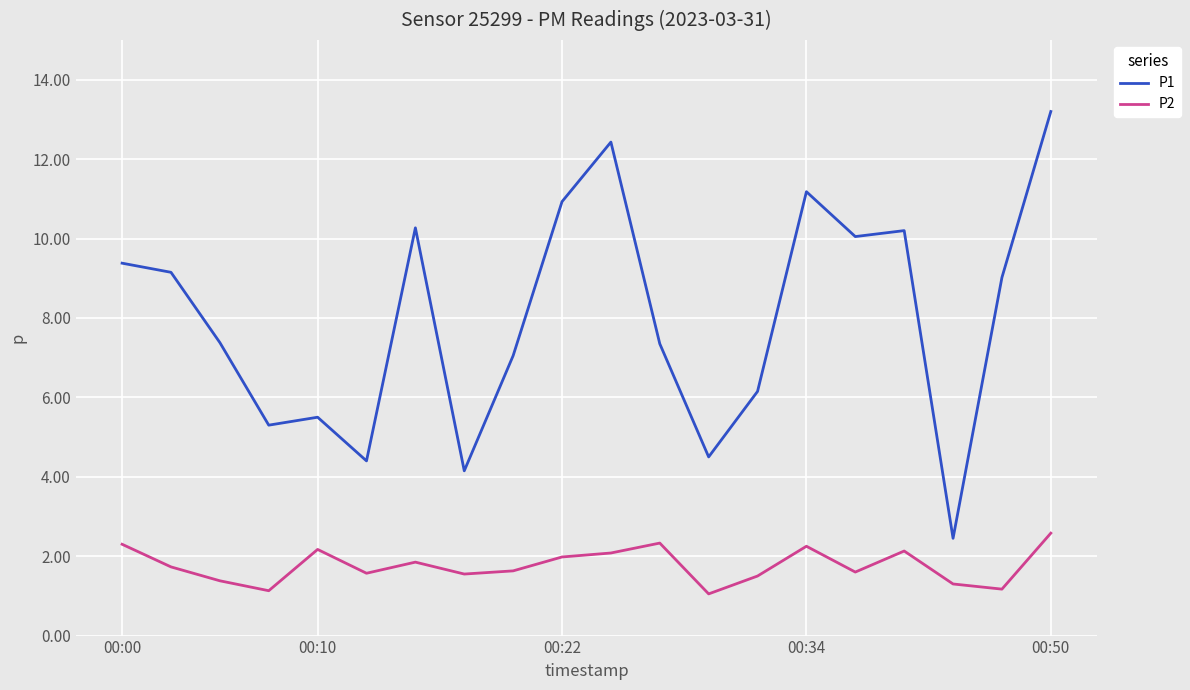

Which series has the largest total across all categories?

P1